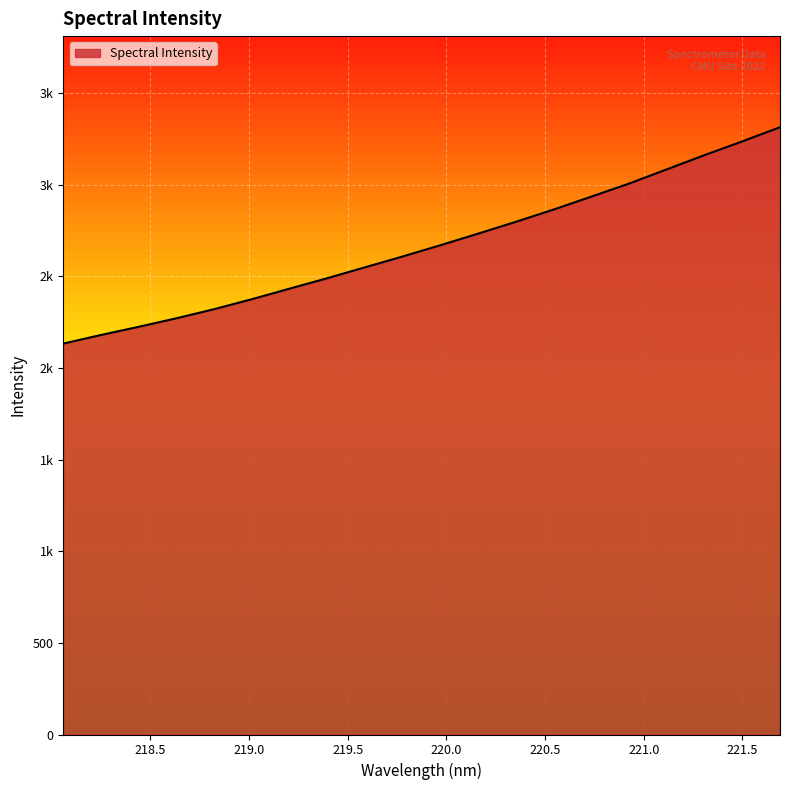

Approximately how many times larger is the value at 219.5 compared to 220.0?

1.0